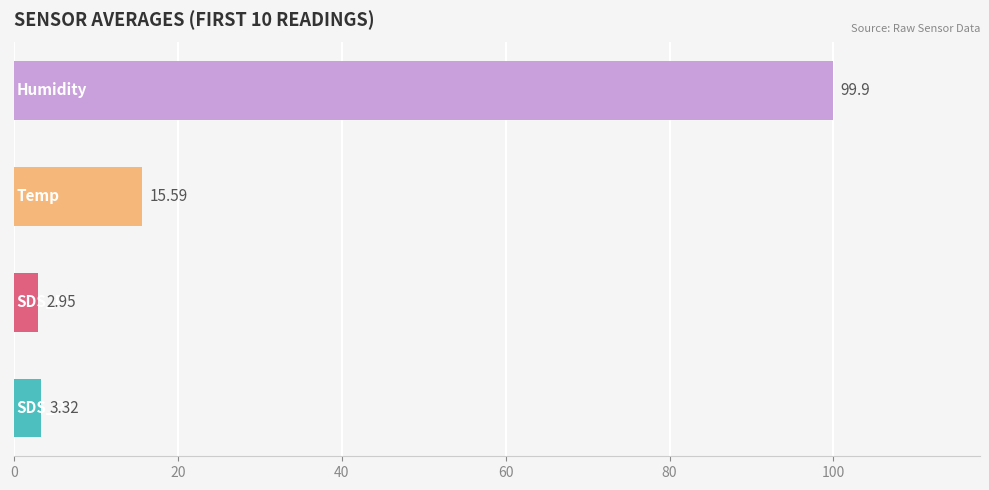

What is the sum of all values?

121.8